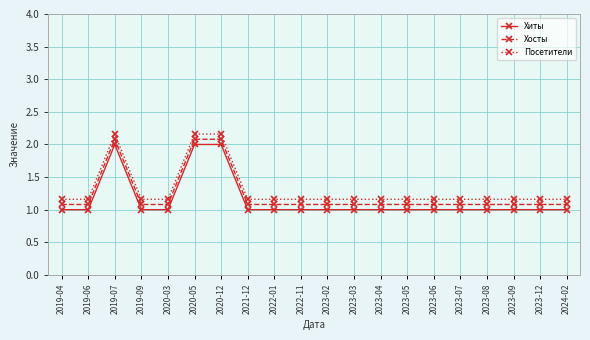

True or false: Посетители and Хиты intersect in this chart.

False